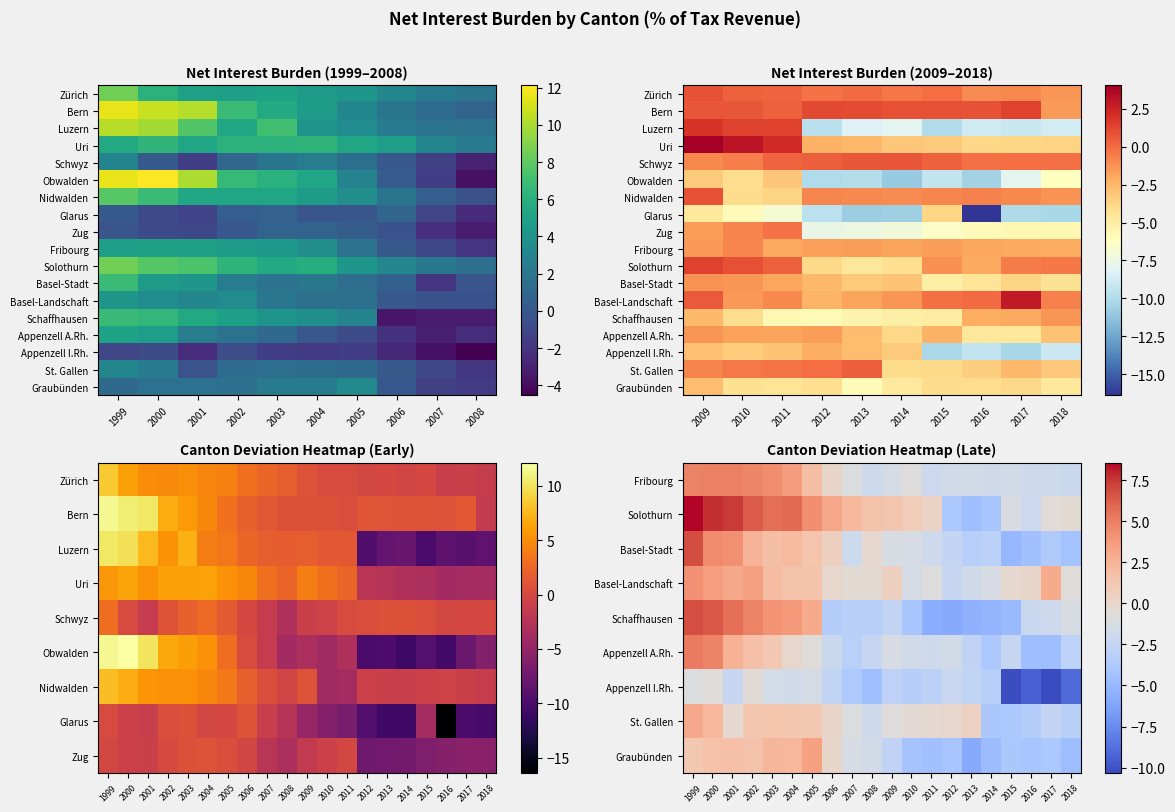

Reading left to right, extract all data points from this chart.

Zürich: 8.5	6.2	5.0	4.9	5.1	4.5	4.3	3.1	2.4	1.9	0.8	0.3	0.2	-0.2	-0.0	-0.4	-0.1	-1.1	-1.0	-1.3
Bern: 11.6	10.8	10.3	6.8	5.7	4.7	3.1	1.9	1.3	0.8	0.7	0.7	0.4	1.2	1.0	0.9	0.9	0.8	1.4	-1.5
Luzern: 10.3	9.8	7.6	5.4	7.1	4.1	3.6	2.3	1.8	1.7	1.8	1.4	1.3	-9.6	-8.3	-8.0	-10.1	-8.8	-9.1	-8.7
Uri: 5.6	6.3	5.3	6.2	6.2	6.3	5.3	4.7	3.1	2.3	4.0	3.1	2.3	-2.3	-2.5	-3.1	-3.2	-3.9	-3.7	-3.7
Schwyz: 3.0	0.2	-1.5	0.9	1.9	2.5	1.5	-0.0	-1.4	-3.0	-0.9	-0.6	0.2	0.4	0.7	0.7	0.4	-0.2	-0.1	-0.1
Obwalden: 11.6	12.1	10.1	6.6	6.1	5.3	2.9	0.3	-1.4	-3.8	-3.3	-4.1	-3.1	-10.1	-9.9	-10.9	-9.3	-10.6	-7.9	-6.1
Nidwalden: 7.8	6.8	5.5	5.2	5.2	4.6	3.7	1.9	0.5	-0.4	0.8	-4.0	-3.7	-0.9	-0.9	-1.0	-0.9	-0.7	-1.0	-1.3
Glarus: 0.1	-0.8	-1.2	0.4	0.7	-0.2	-0.1	0.9	-1.1	-2.5	-4.7	-6.0	-6.8	-9.6	-10.8	-10.7	-3.8	-16.4	-10.2	-10.3
Zug: -0.2	-0.8	-0.9	-0.0	0.7	0.8	0.4	-0.3	-2.3	-3.2	-1.6	-0.8	-0.2	-7.6	-7.4	-7.2	-6.4	-6.0	-5.8	-5.8
Fribourg: 4.8	4.9	5.0	4.6	4.3	3.7	1.8	0.1	-0.9	-1.9	-1.4	-0.8	-2.0	-1.7	-1.6	-1.8	-1.6	-1.9	-2.0	-2.1
Solothurn: 8.6	7.7	7.4	6.3	5.7	5.8	4.3	3.2	2.2	1.6	1.4	0.9	0.3	-3.9	-4.6	-4.2	-1.2	-2.0	-0.6	-0.4
Basel-Stadt: 6.8	4.5	4.3	2.5	1.8	2.1	1.4	0.6	-1.9	-0.2	-1.3	-1.3	-1.9	-2.5	-3.3	-3.1	-5.1	-4.5	-3.7	-4.3
Basel-Landschaft: 4.3	3.6	3.1	3.5	2.0	1.6	1.5	-0.1	-0.4	-0.4	0.5	-1.4	-0.9	-2.4	-1.8	-1.3	-0.2	0.0	2.9	-0.7
Schaffhausen: 6.8	6.5	5.6	4.9	4.1	3.8	2.9	-3.5	-3.2	-3.3	-2.6	-4.1	-5.7	-5.8	-5.4	-5.2	-4.9	-2.1	-1.9	-1.3
Appenzell A.Rh.: 5.1	4.8	2.5	1.7	1.1	-0.0	-0.7	-2.1	-3.1	-2.4	-1.4	-1.7	-1.8	-1.6	-2.7	-3.8	-2.3	-4.6	-4.6	-2.9
Appenzell I.Rh.: -1.0	-0.7	-2.4	-0.6	-1.5	-1.7	-1.4	-2.7	-3.8	-4.5	-2.9	-3.3	-3.0	-2.3	-2.7	-3.2	-10.2	-9.4	-10.3	-9.0
St. Gallen: 3.1	2.3	-0.2	1.3	1.5	1.3	1.1	0.1	-1.0	-1.9	-0.8	-0.5	-0.3	-0.0	0.4	-4.0	-3.9	-3.5	-2.5	-3.2
Graubünden: 1.2	1.6	1.8	1.6	2.3	2.3	3.4	0.1	-1.4	-1.6	-2.7	-4.2	-4.4	-4.2	-5.9	-4.8	-4.0	-4.1	-3.9	-4.7